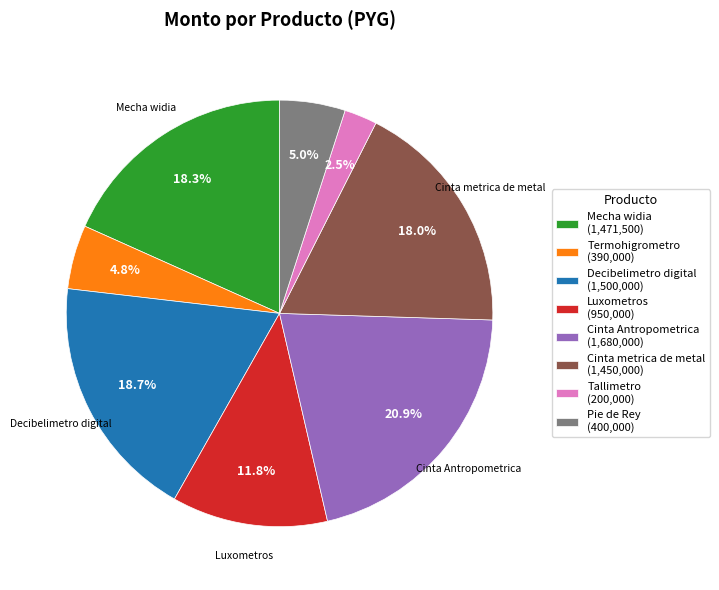

Does Termohigrometro account for over 50% of the chart?

No